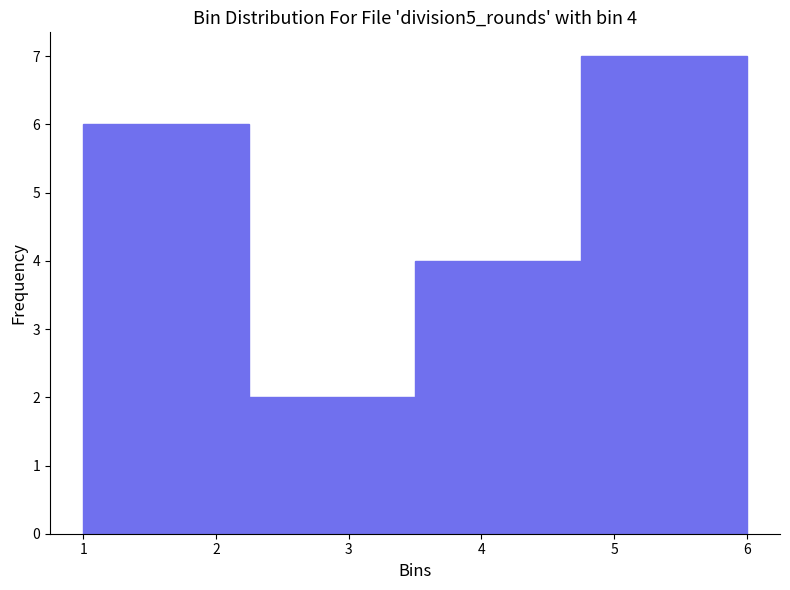

Which range on the x-axis has the tallest bar?

4.75 to 6.00